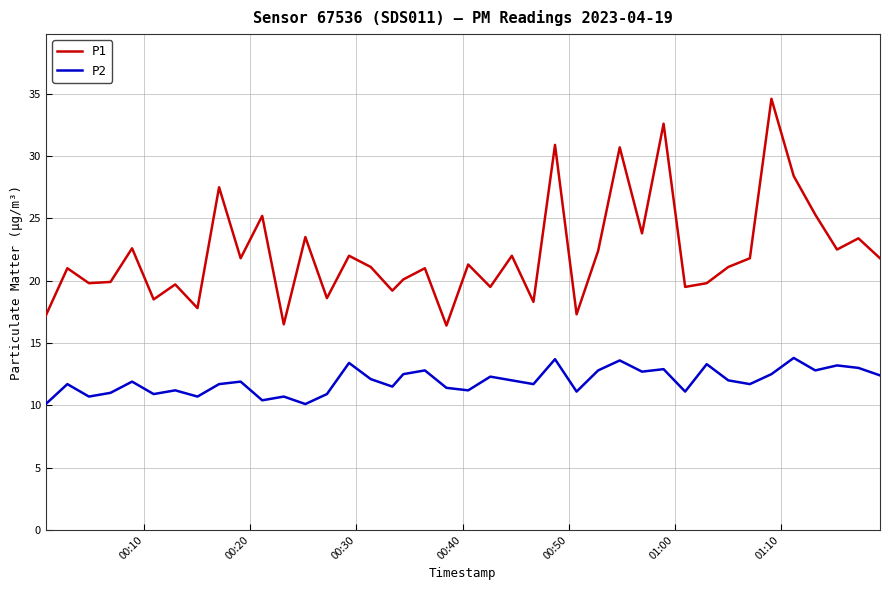

What is the smallest value displayed?

10.1